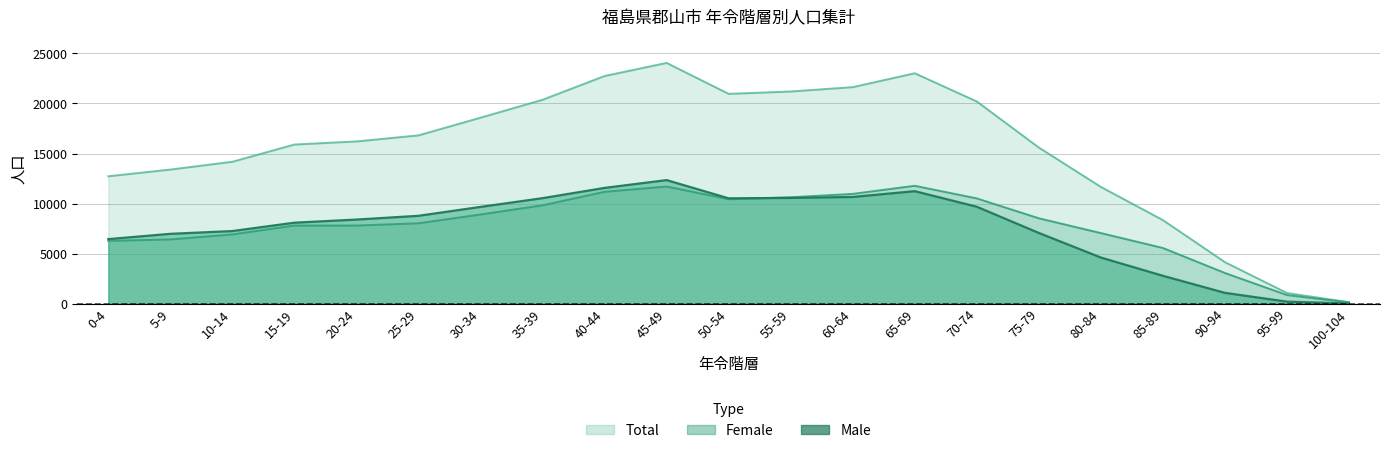

Which has a higher value, 80-84 or 60-64?

60-64